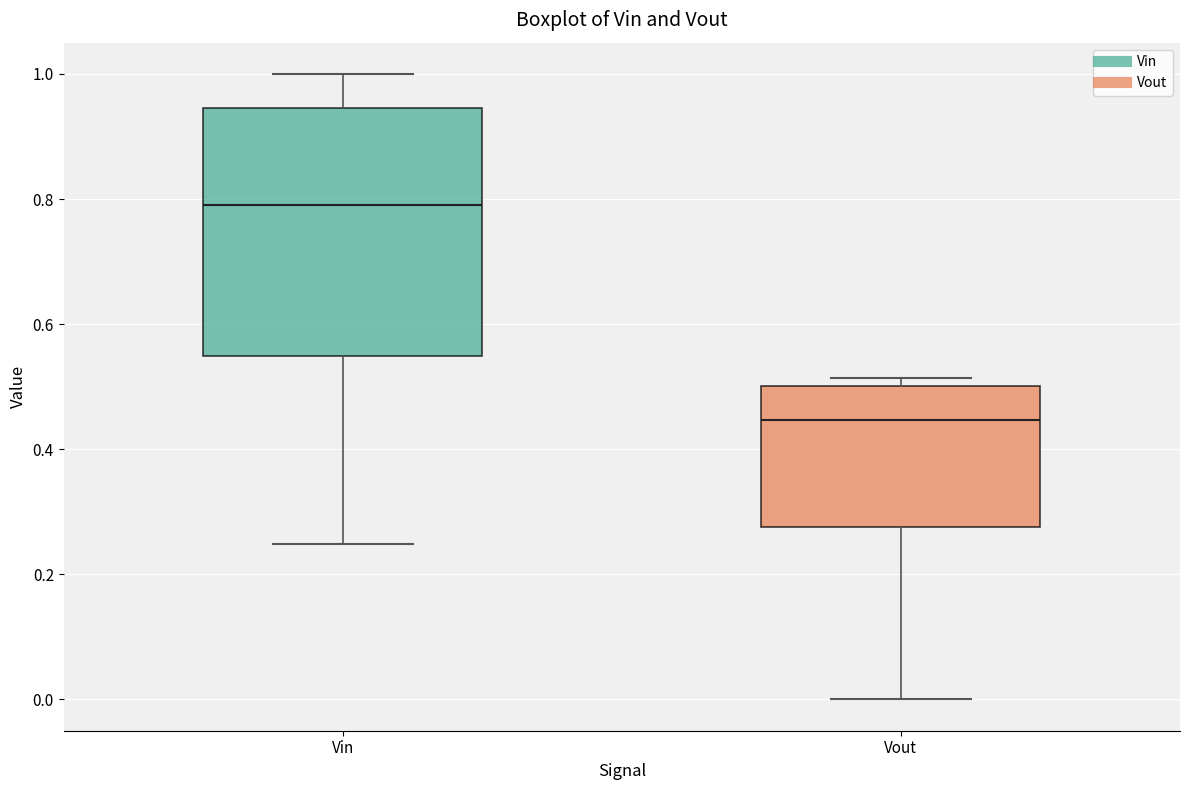

Where is the upper edge of the box for Vout on the y-axis? The values are not printed on the chart, so give them approximately, as read against the axis.

0.50